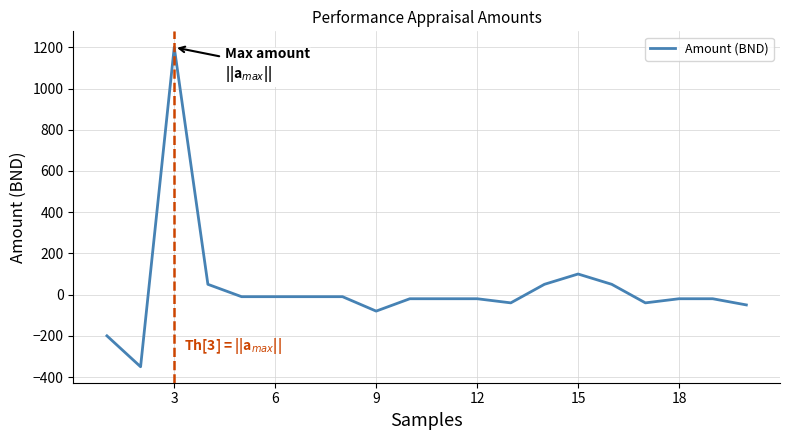

What is the minimum value shown in the chart?

-350